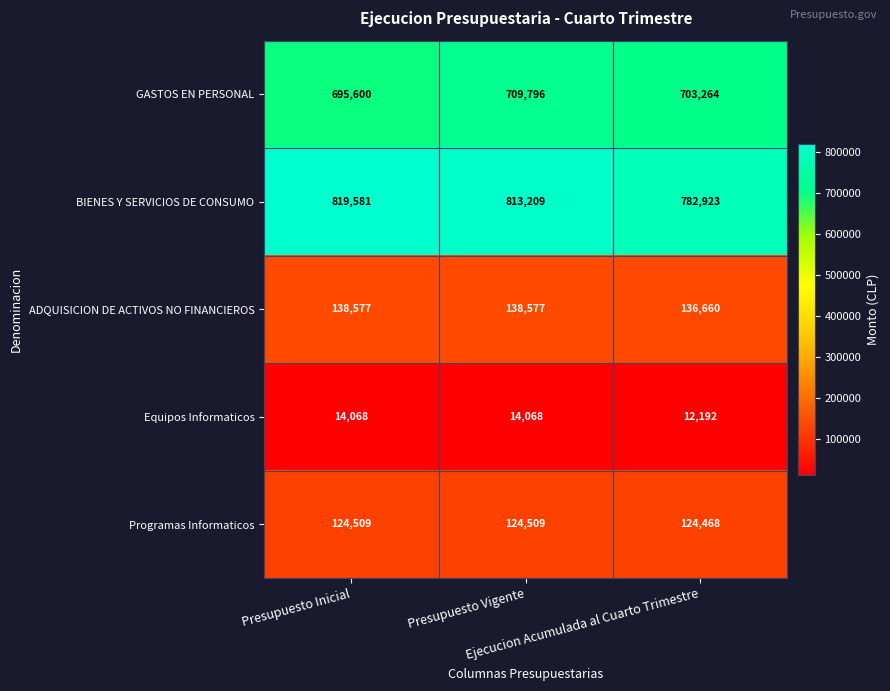

At how many categories does at least one series exceed 343371?

3